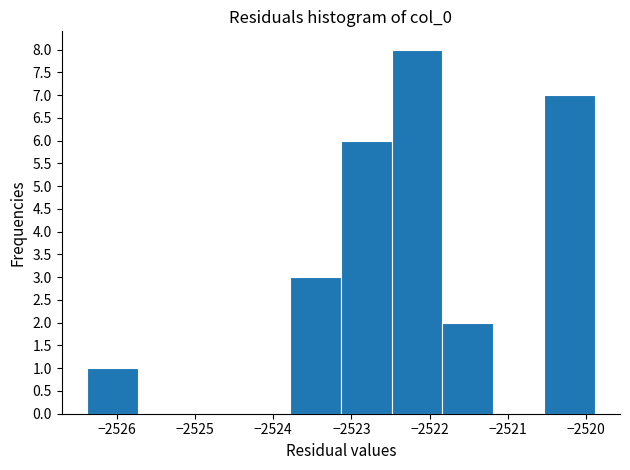

Reading left to right, transcribe this chart: for each bar, give the range it covers on the x-axis and its height. Neither the bar edges nor the heights are printed on the chart, so give them approximately, as read against the axes.

-2526.4 to -2525.7: 1
-2525.7 to -2525.1: 0
-2525.1 to -2524.4: 0
-2524.4 to -2523.8: 0
-2523.8 to -2523.1: 3
-2523.1 to -2522.5: 6
-2522.5 to -2521.8: 8
-2521.8 to -2521.2: 2
-2521.2 to -2520.5: 0
-2520.5 to -2519.9: 7